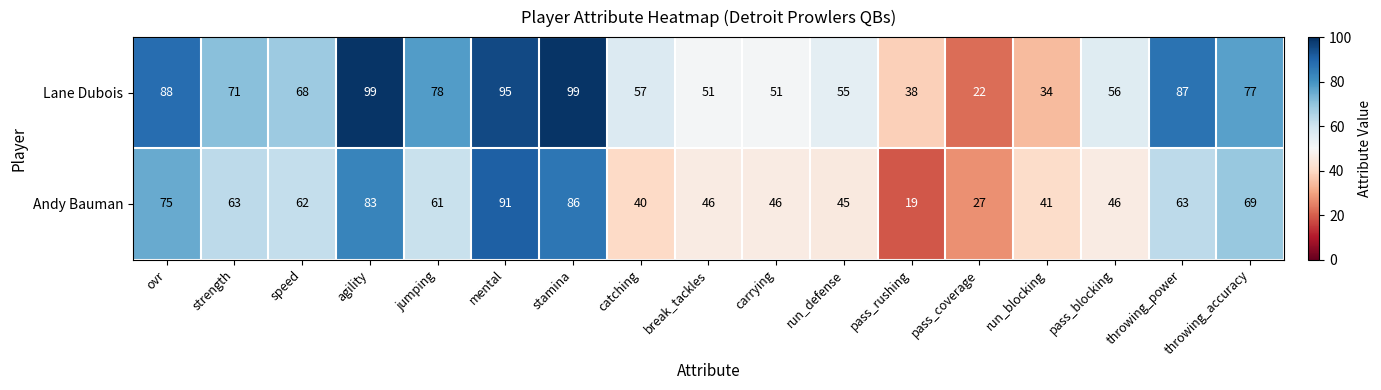

Which label corresponds to the smallest value in the chart?

pass_rushing